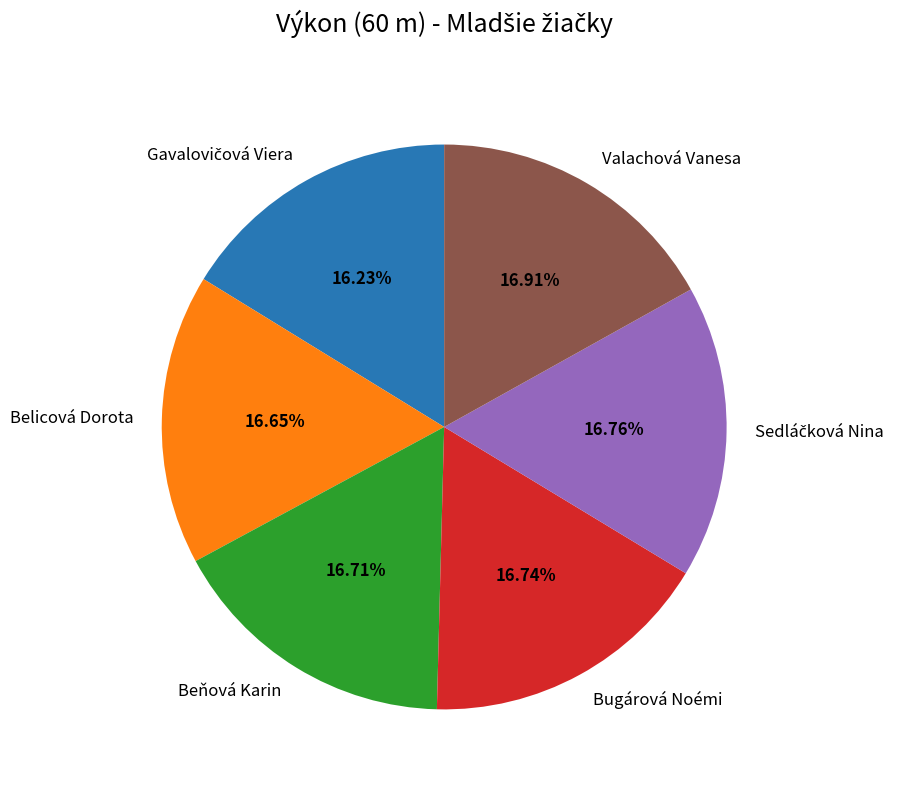

Approximately how many times larger is the value at Bugárová Noémi compared to Valachová Vanesa?

1.0